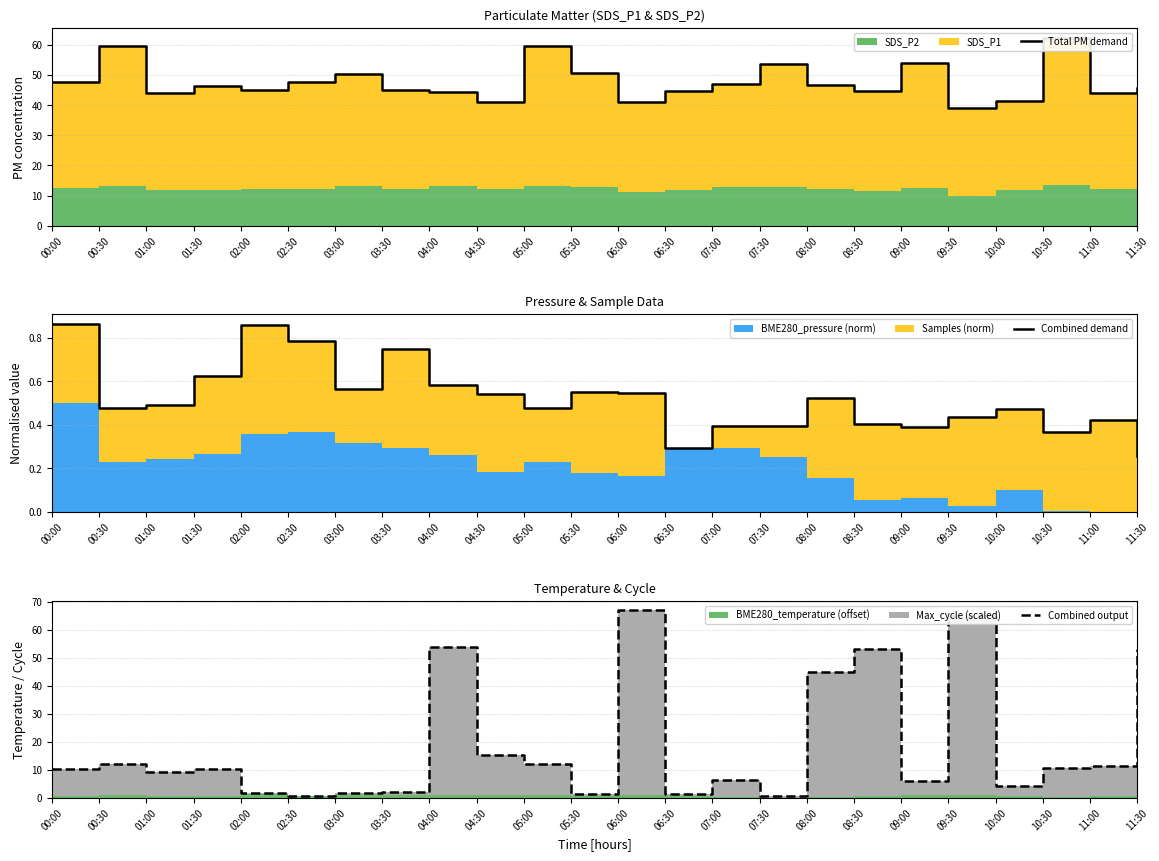

Reading left to right, transcribe all the data shown in this chart.

Total PM demand: 47.8	59.7	44.2	46.4	45.2	47.9	50.5	45.0	44.3	41.1	59.7	50.6	41.2	44.8	47.1	53.8	46.9	44.8	54.1	39.2	41.5	62.6	44.2	45.8
Combined demand: 0.9	0.5	0.5	0.6	0.9	0.8	0.6	0.7	0.6	0.5	0.5	0.6	0.5	0.3	0.4	0.4	0.5	0.4	0.4	0.4	0.5	0.4	0.4	0.3
Combined output: 10.5	12.0	9.3	10.3	1.8	0.9	1.9	2.2	54.1	15.4	12.0	1.3	67.2	1.6	6.3	0.8	45.1	53.4	6.3	65.0	4.4	10.8	11.5	53.2